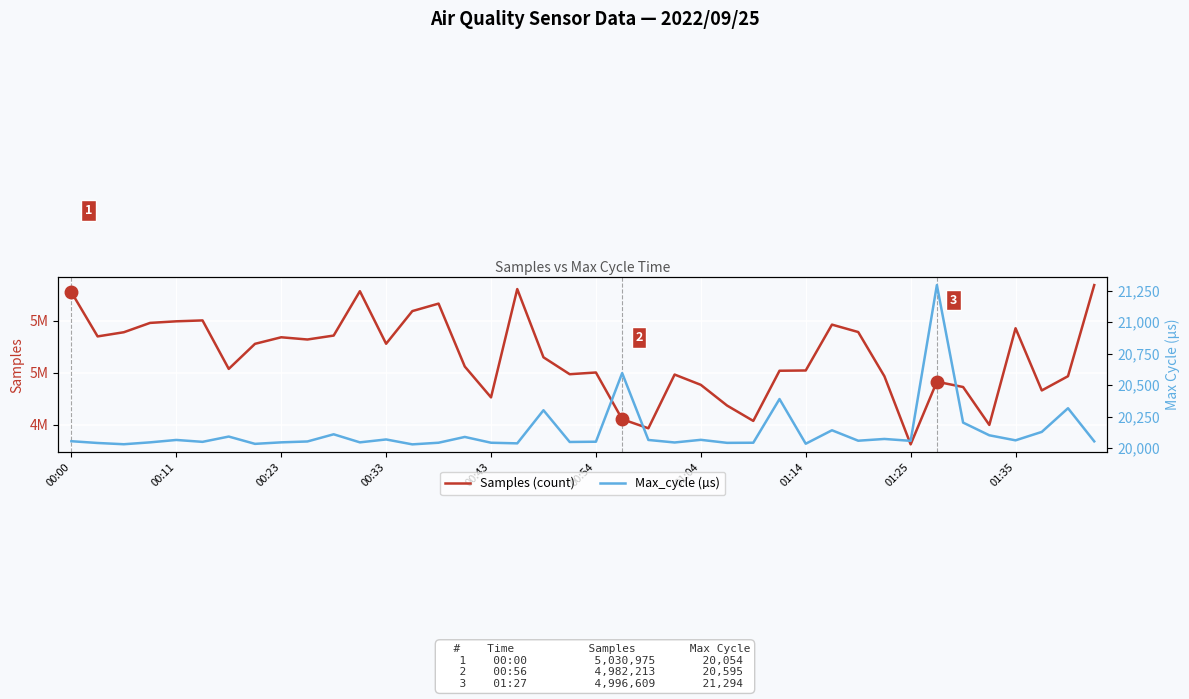

List the series in order of their peak value, lowest first.

Max_cycle (µs), Samples (count)